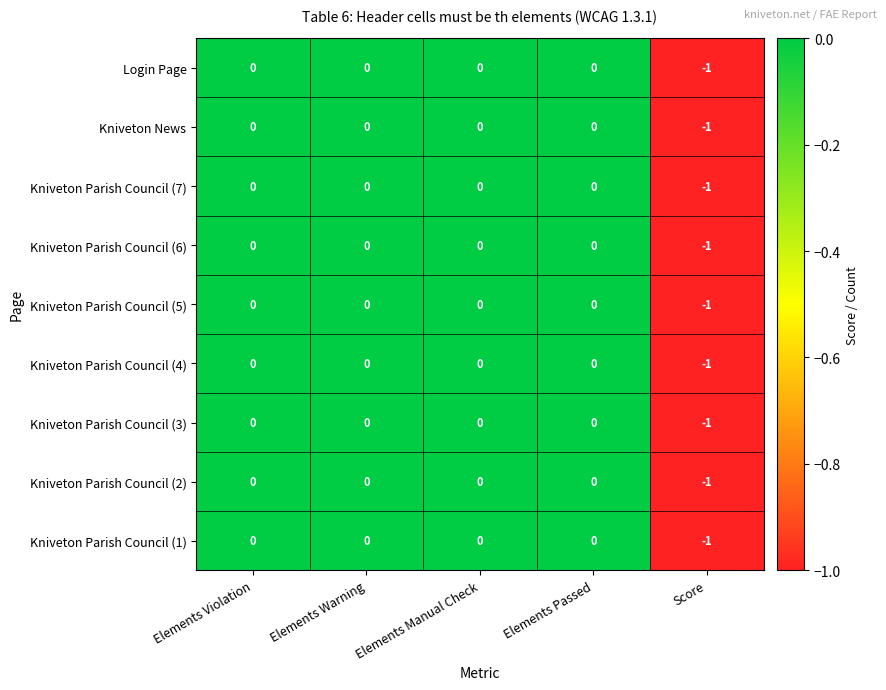

Count the Kniveton Parish Council (2) values in the range 0 to 1.

4